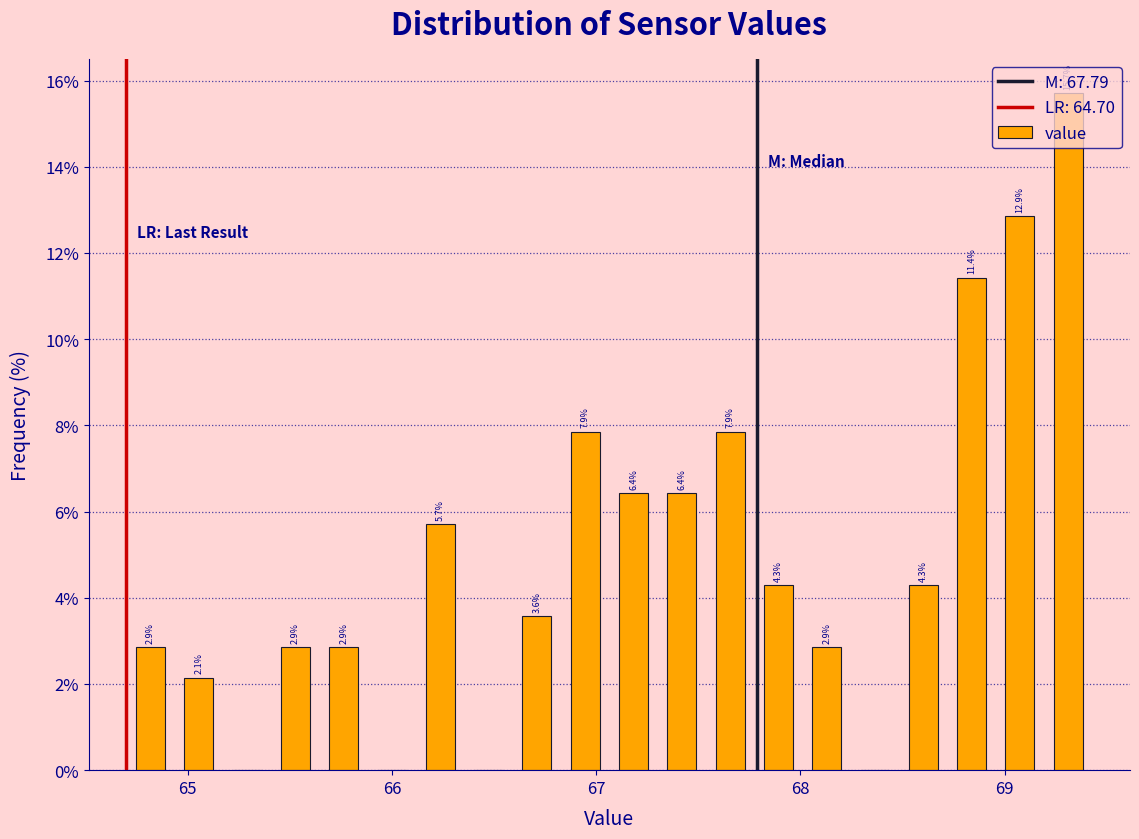

Read against the x-axis, roughly where is the centre of the tallest bar?

69.3